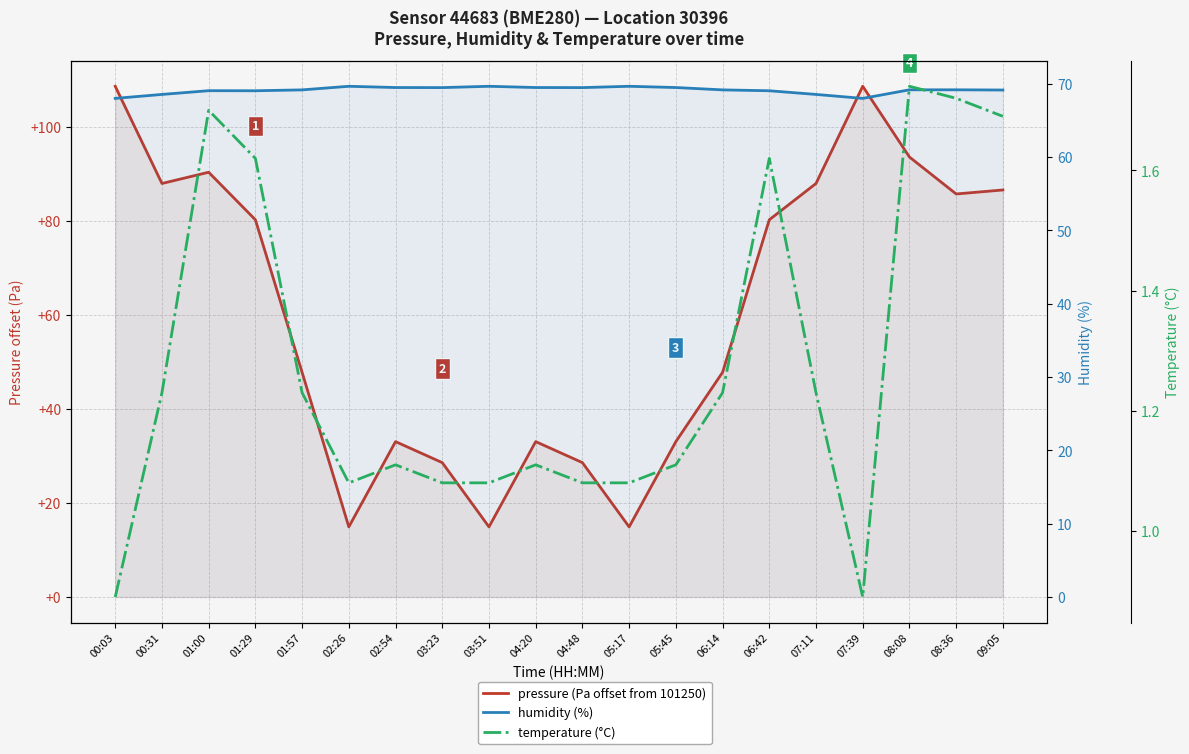

In temperature (°C), how many points are lower than both neighbors (excluding endpoints)?

2